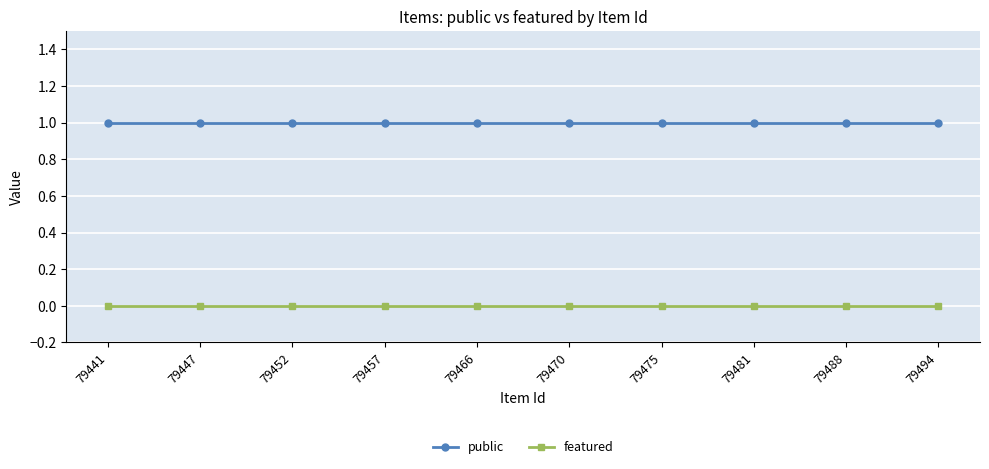

True or false: featured and public intersect in this chart.

False